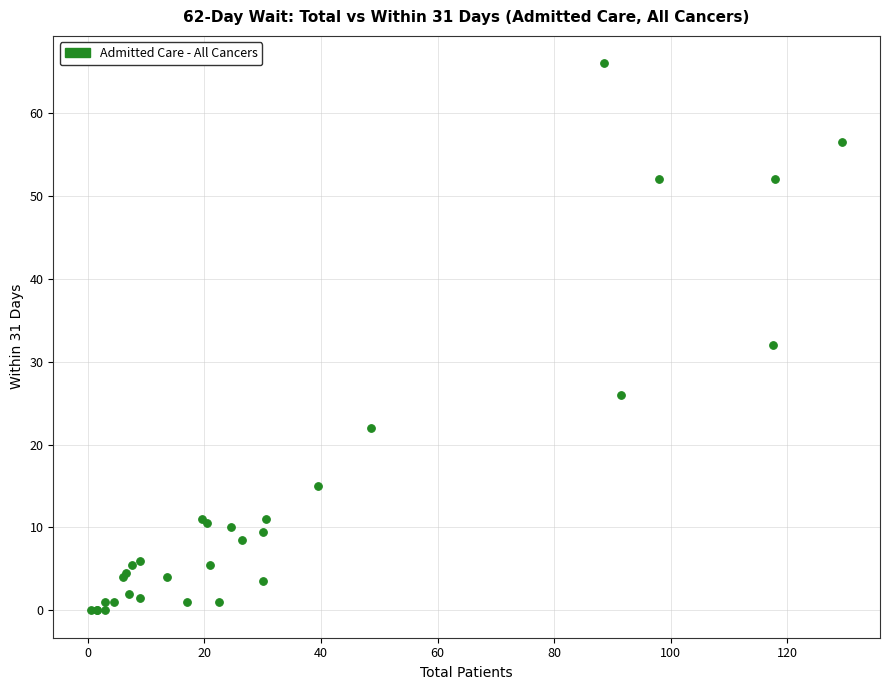

What Y value in the scatter plot is closest to 33?

32.0